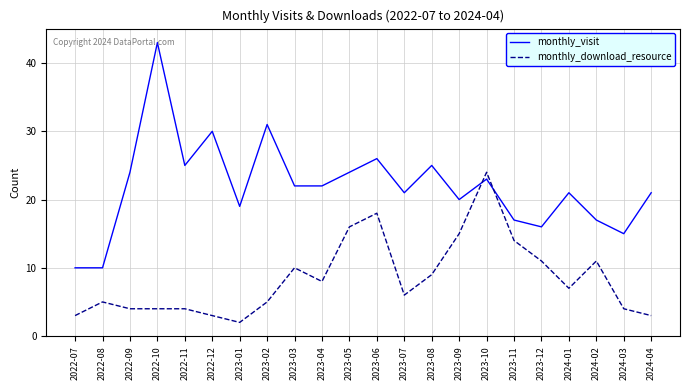

What are all the series names shown in the legend?

monthly_visit, monthly_download_resource